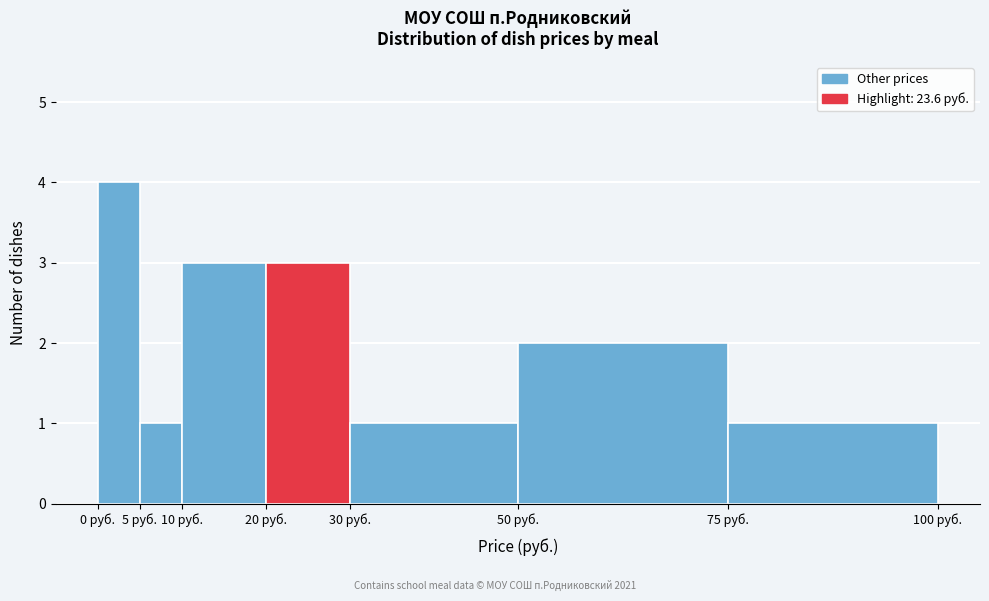

What is the height of the bar covering 75 to 100 on the x-axis? The values are not printed on the chart, so give them approximately, as read against the axis.

1